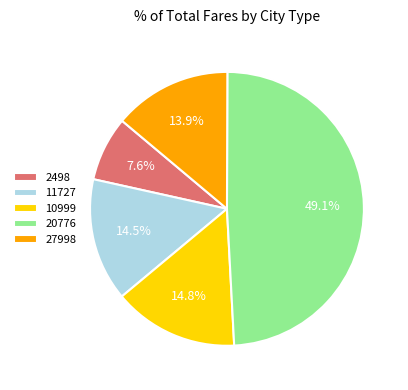

Is 11727 the majority of the pie?

No